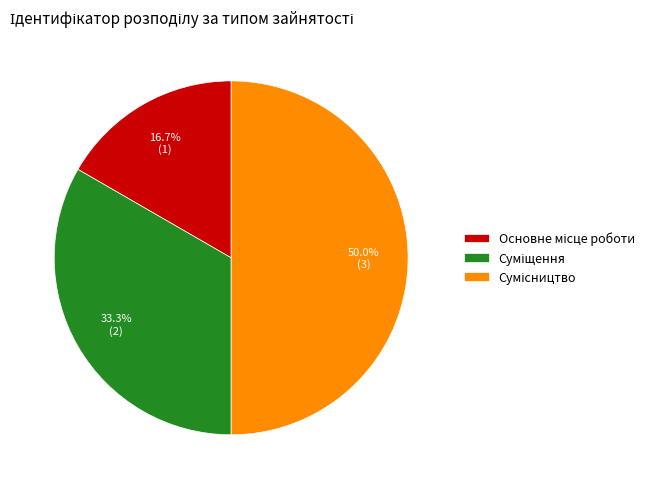

Rank the categories by value from lowest to highest.

Основне місце роботи, Суміщення, Сумісництво